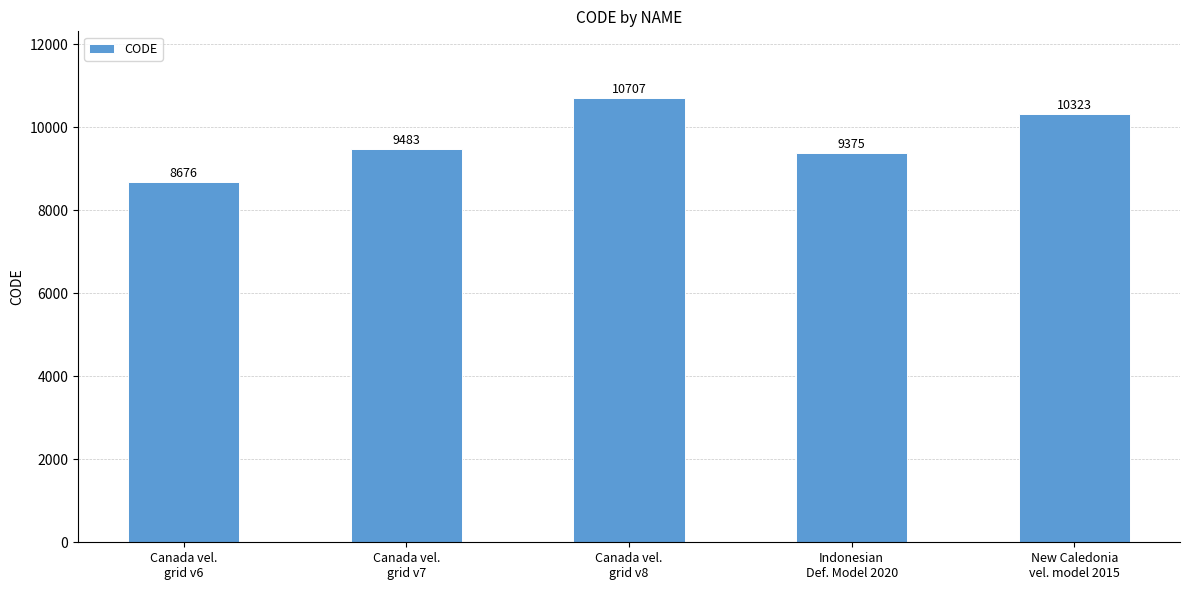

What is the change in value from Canada vel.
grid v6 to Indonesian
Def. Model 2020?

+699